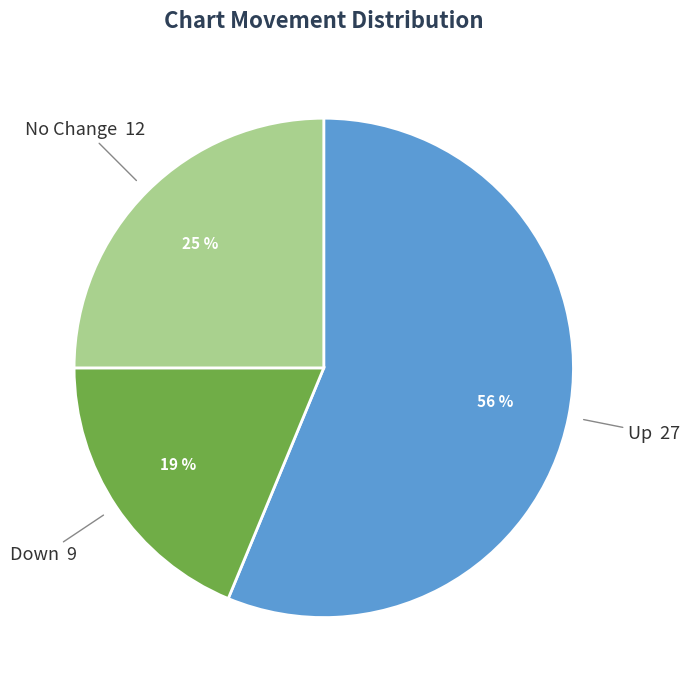

Which slice is the smallest?

Down